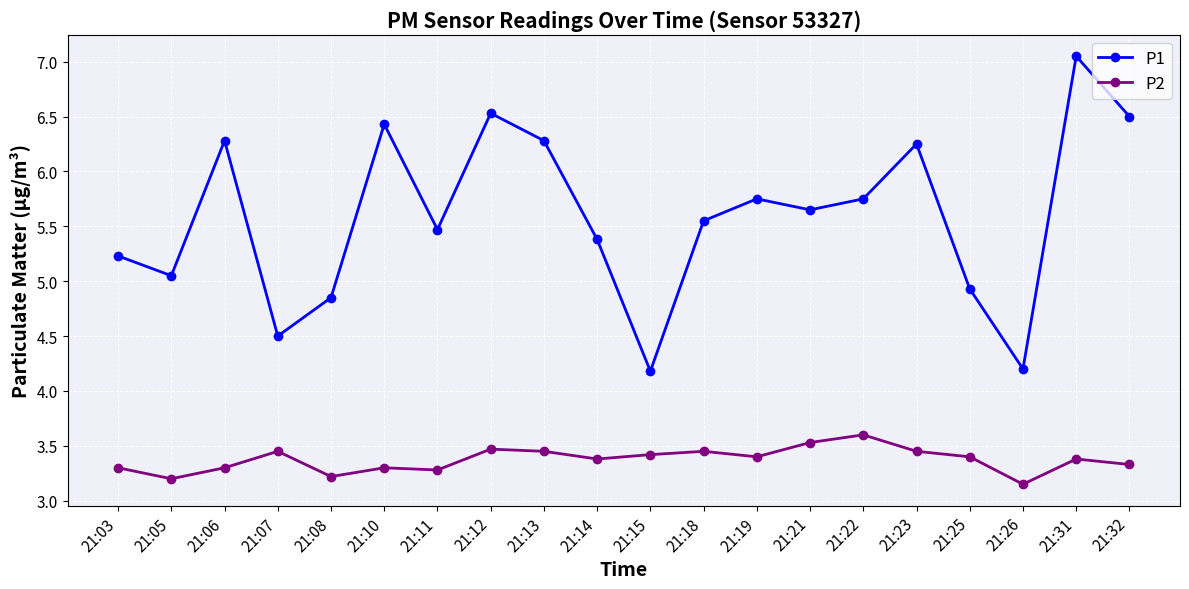

Which category has the highest value across all series?

21:31